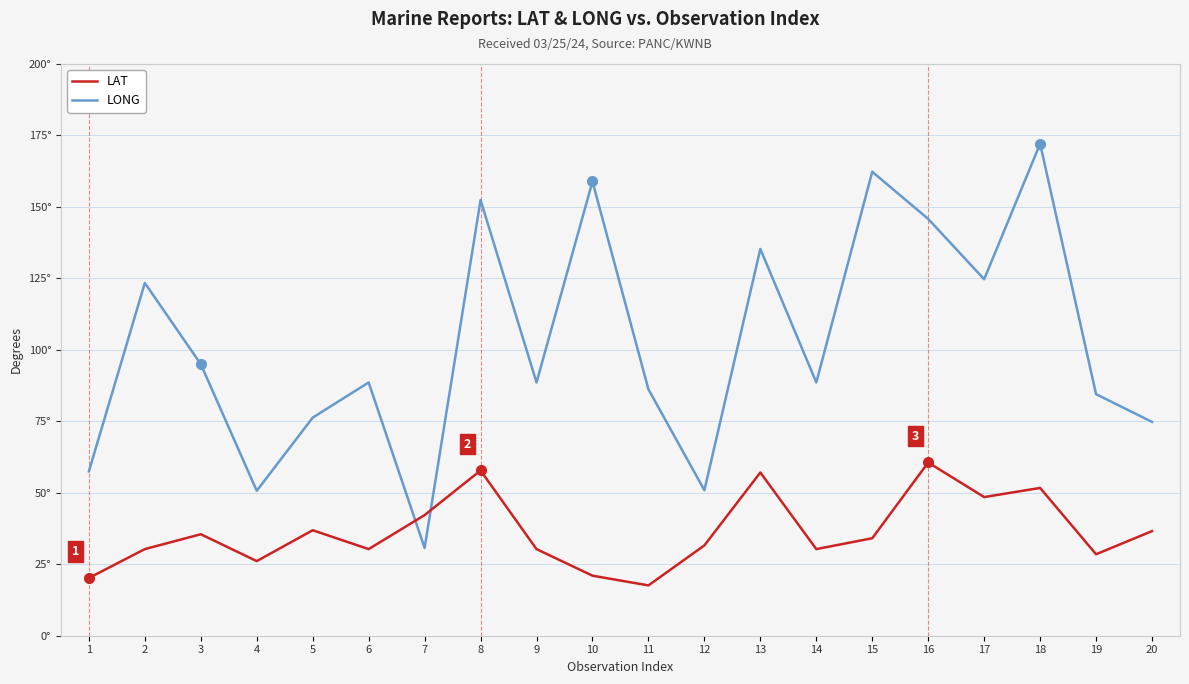

Does the chart have visible grid lines?

Yes